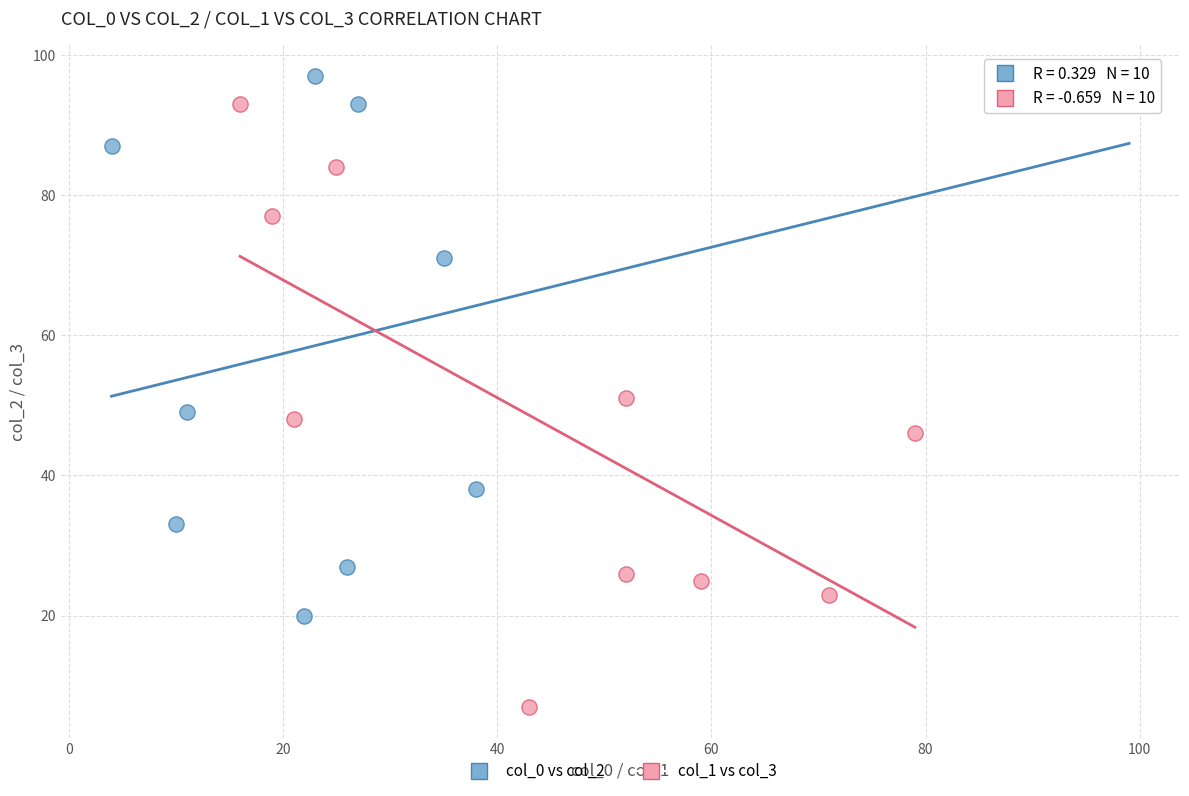

What are all the series names shown in the legend?

col_0 vs col_2, col_1 vs col_3